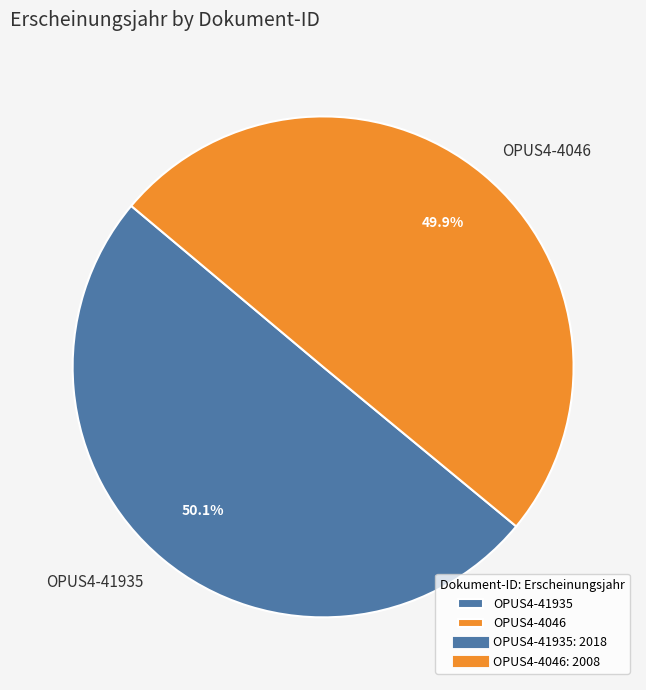

Do OPUS4-41935 and OPUS4-4046 together represent more than half of the pie?

Yes